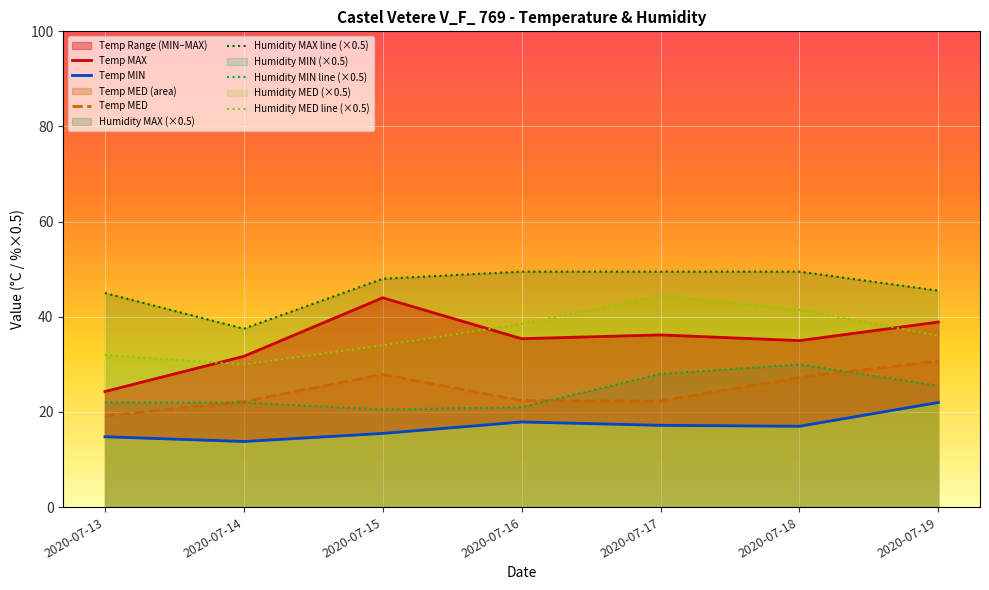

What is the sum of all Humidity MIN line (×0.5) values?

169.0